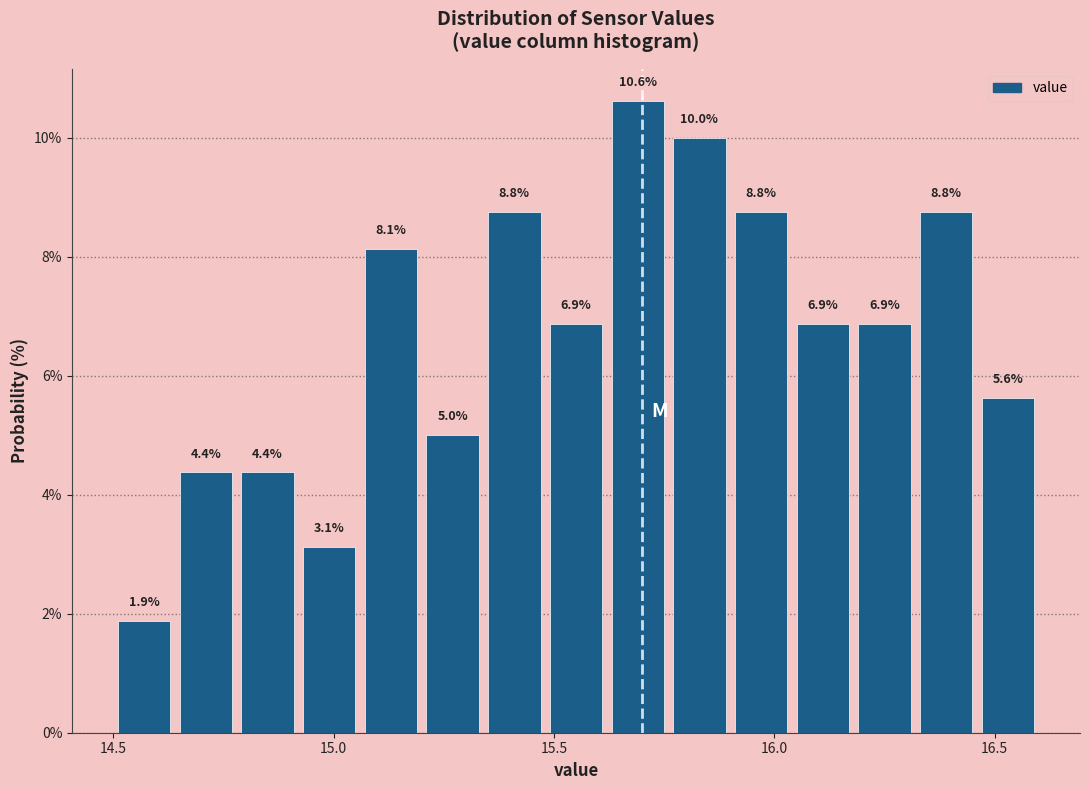

Read against the x-axis, roughly where is the centre of the tallest bar?

15.70